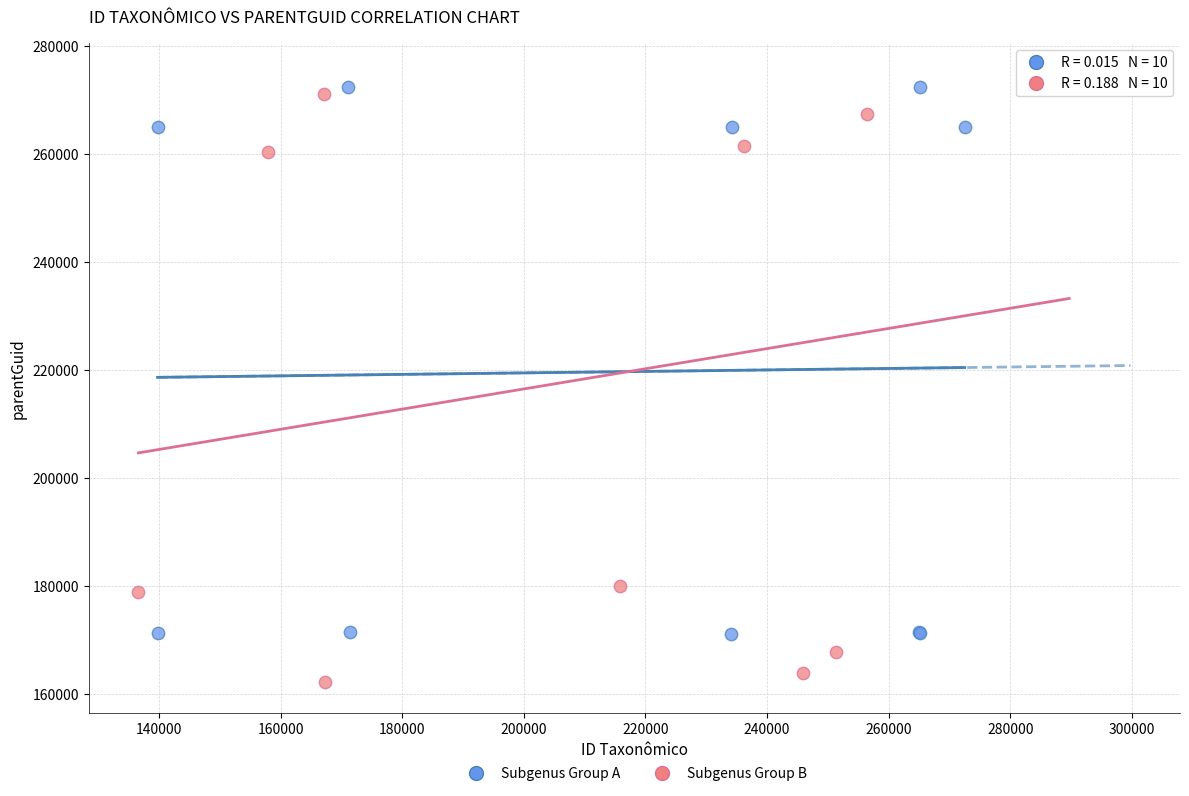

Which series has the widest spread of Y values?

Subgenus Group B